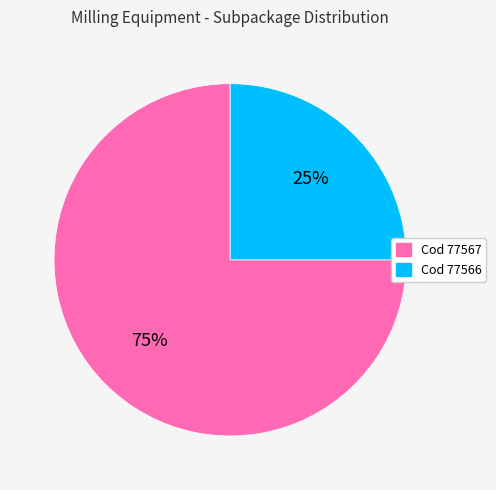

Is there any slice that represents more than half of the pie?

Yes